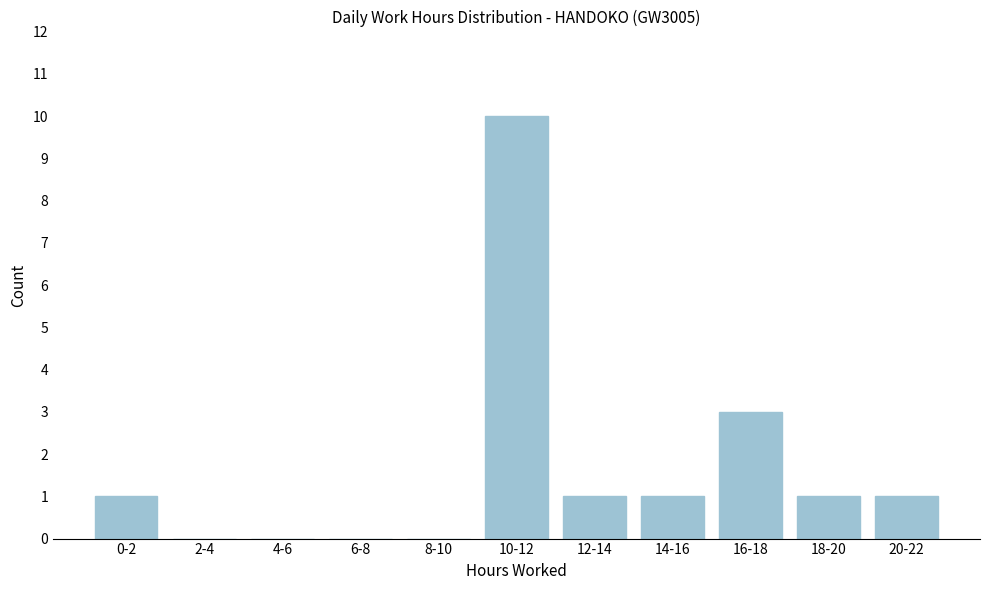

Reading right to left, what are all the values shown in this chart?

20-22=1	18-20=1	16-18=3	14-16=1	12-14=1	10-12=10	8-10=0	6-8=0	4-6=0	2-4=0	0-2=1